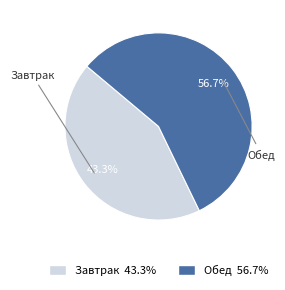

What percentage is the Завтрак slice, to the nearest percent?

43%